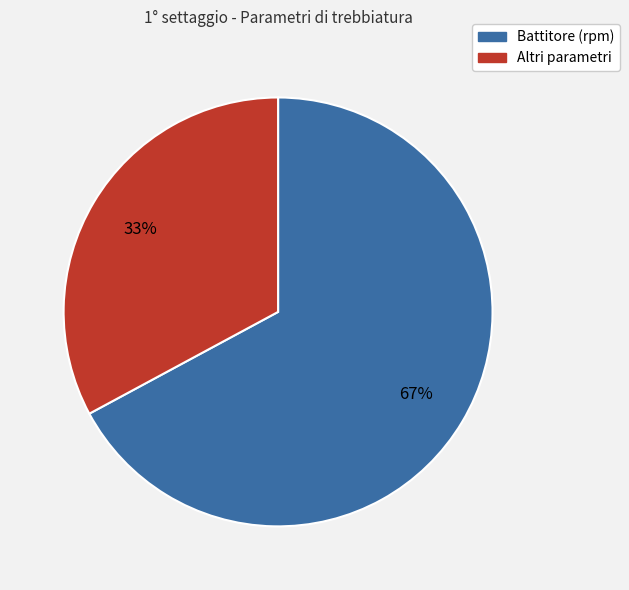

Is there any slice that represents more than half of the pie?

Yes